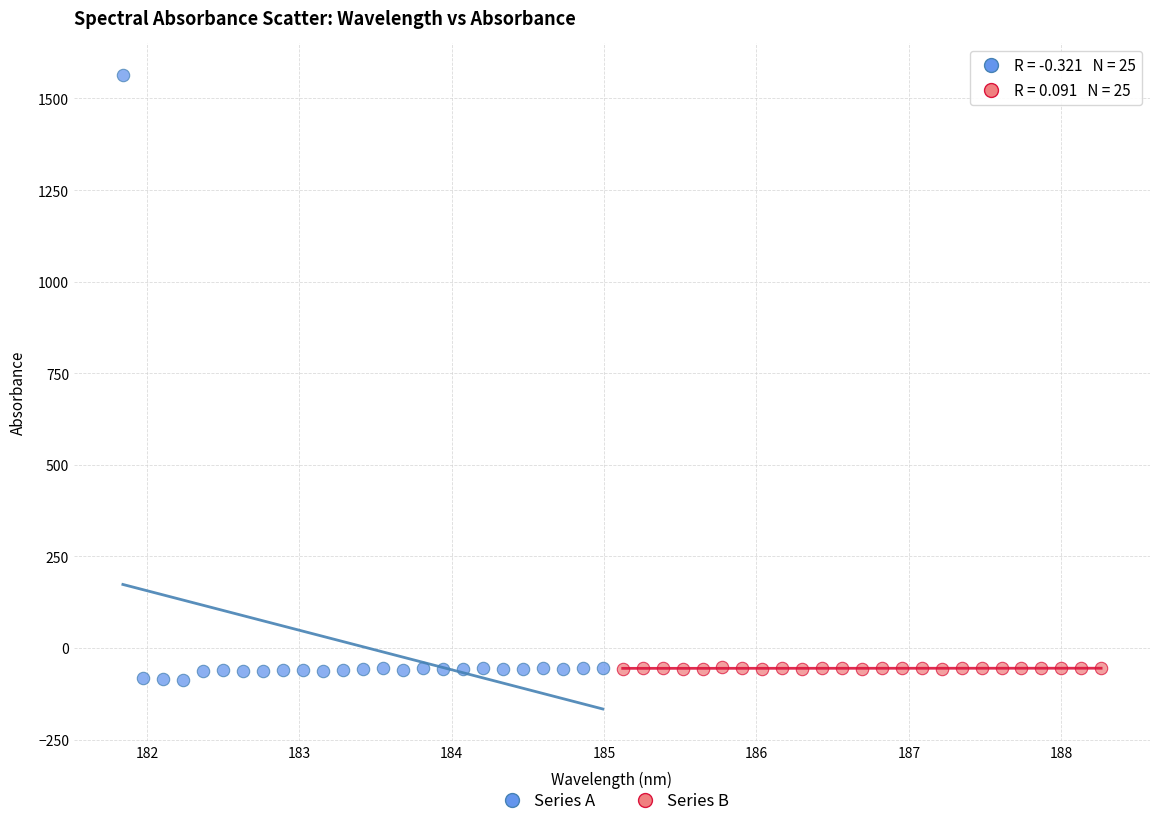

Which series contains the lowest Y value?

Series A